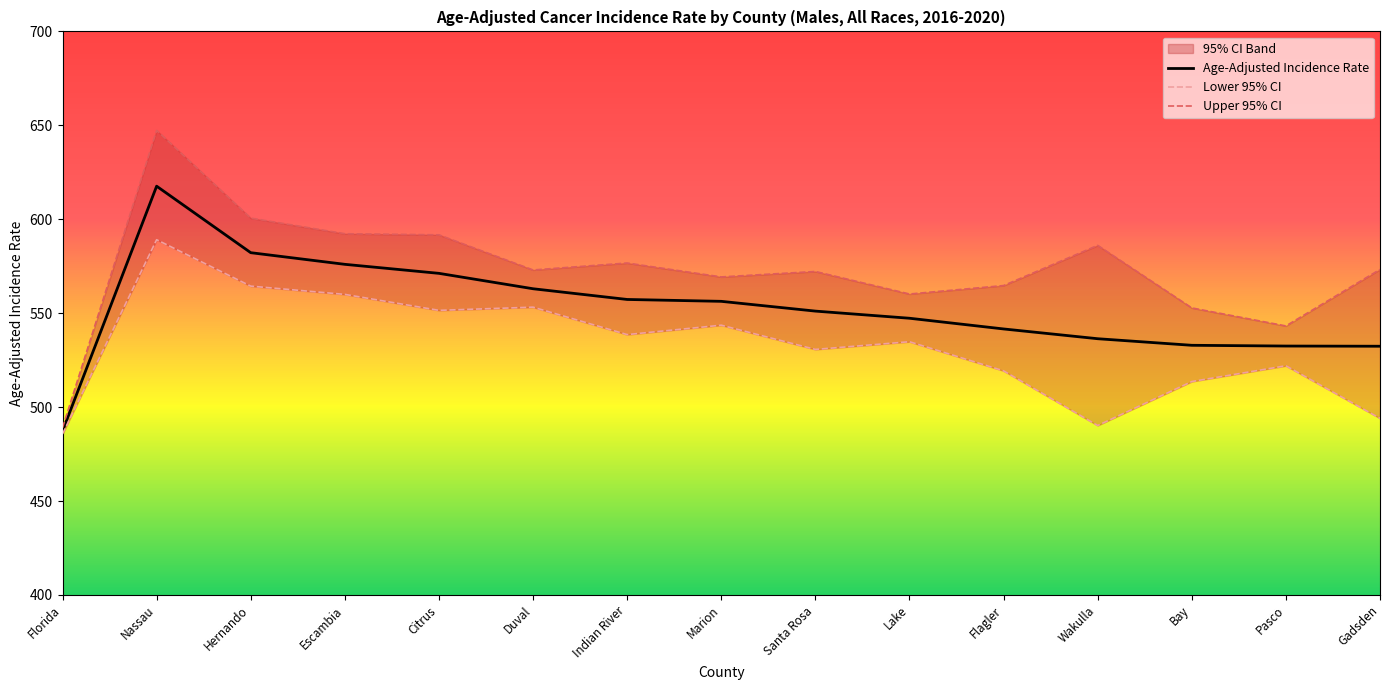

Is it true that Age-Adjusted Incidence Rate equals 582.2 at Hernando?

True